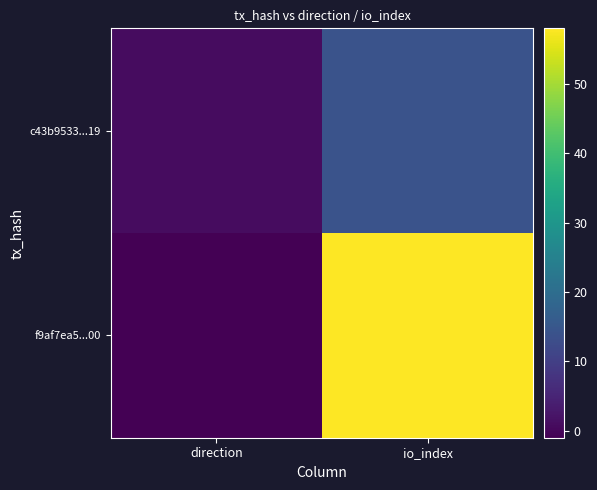

Which has a higher value, io_index or direction?

io_index